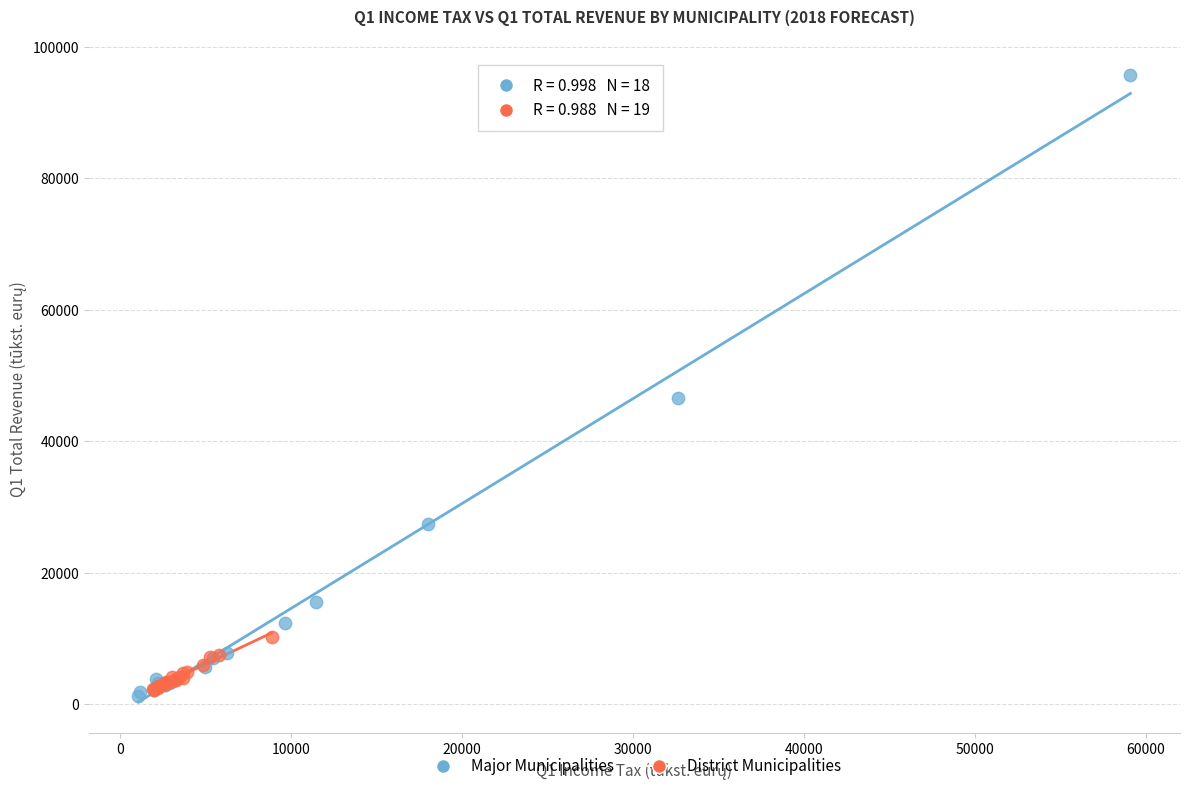

Which series has the largest Y range (max minus min)?

Major Municipalities